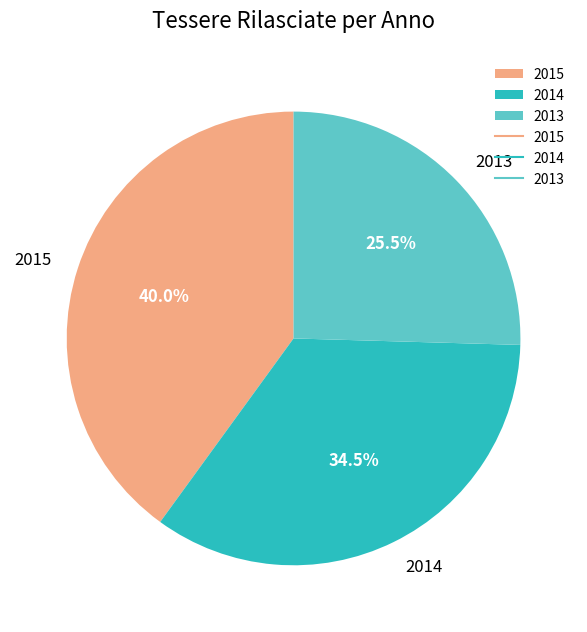

Between 2014 and 2015, which is larger?

2015